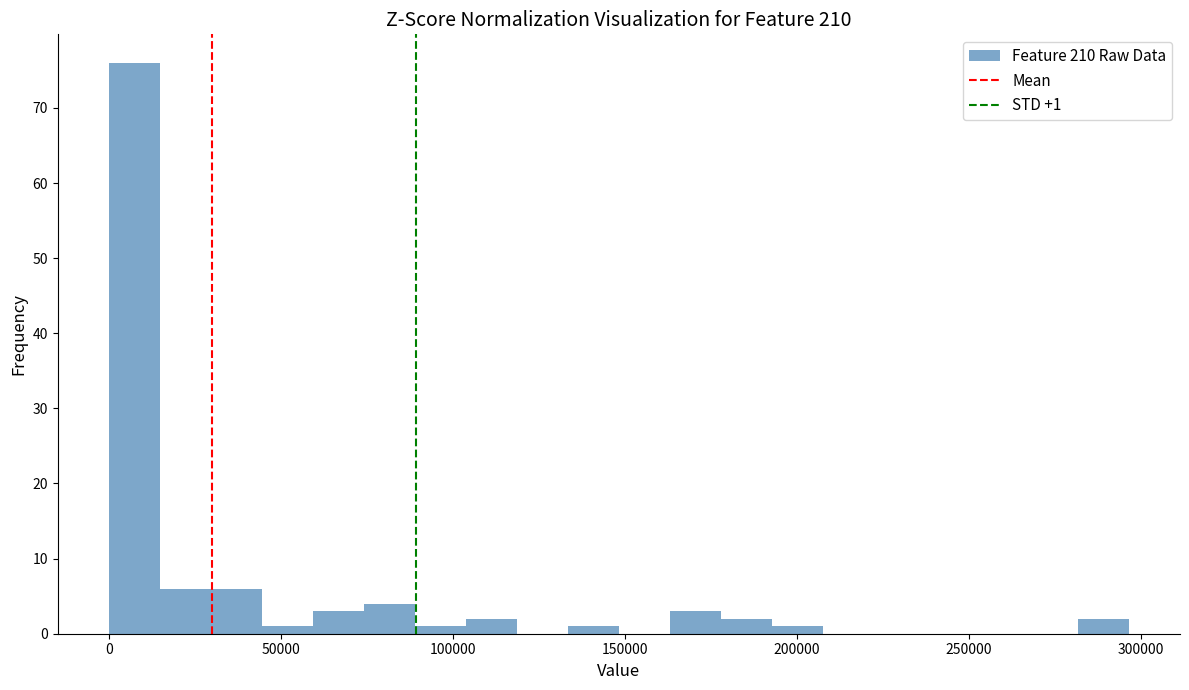

Read against the x-axis, roughly where is the centre of the tallest bar?

5000